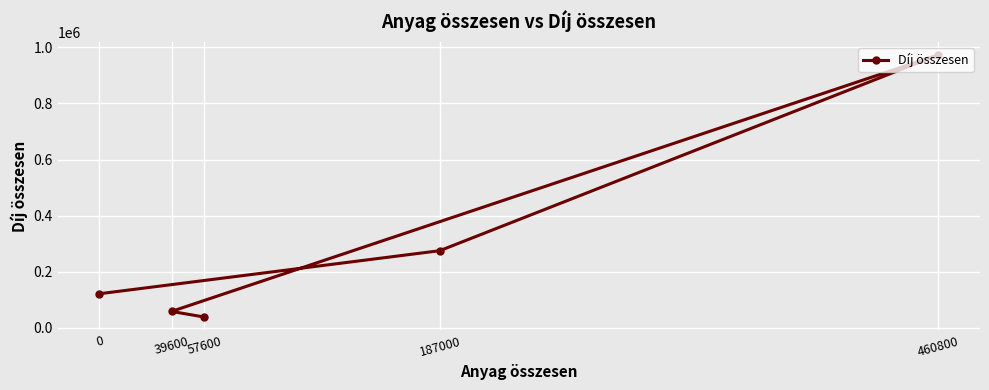

At which category does the chart reach its minimum across all series?

57600